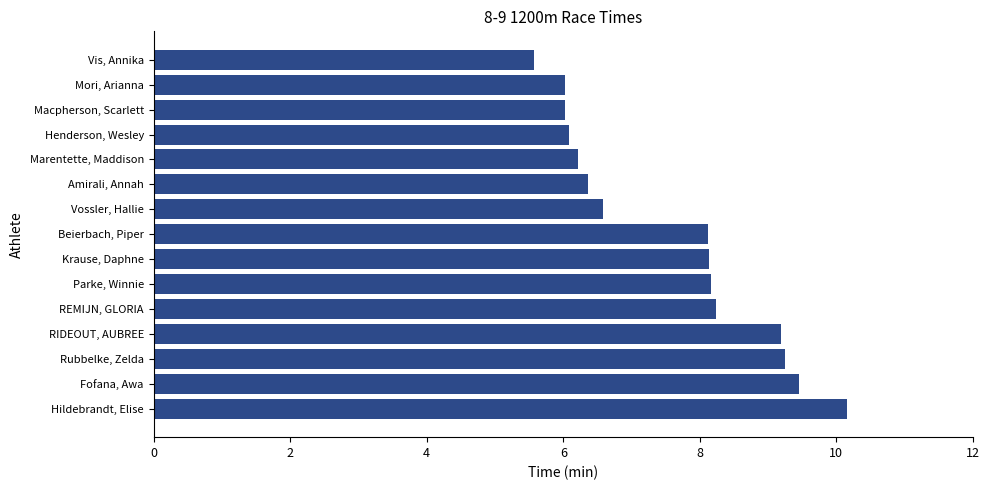

Rank the categories by value from highest to lowest.

Hildebrandt, Elise, Fofana, Awa, Rubbelke, Zelda, RIDEOUT, AUBREE, REMIJN, GLORIA, Parke, Winnie, Krause, Daphne, Beierbach, Piper, Vossler, Hallie, Amirali, Annah, Marentette, Maddison, Henderson, Wesley, Macpherson, Scarlett, Mori, Arianna, Vis, Annika